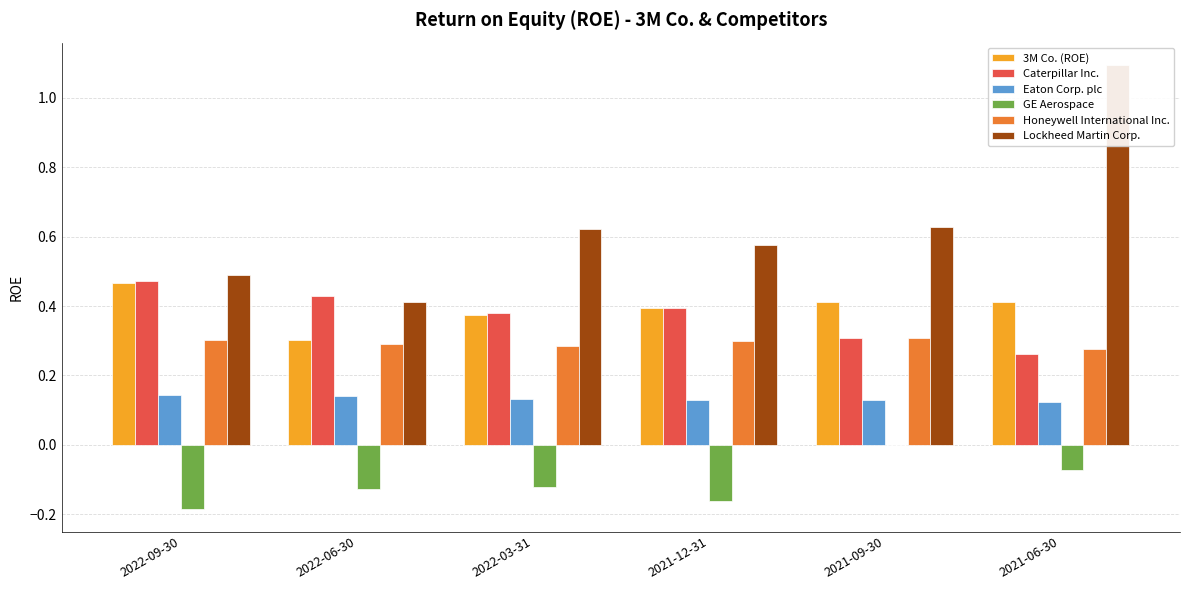

Rank the categories by Honeywell International Inc. value from lowest to highest.

2021-06-30, 2022-03-31, 2022-06-30, 2021-12-31, 2022-09-30, 2021-09-30